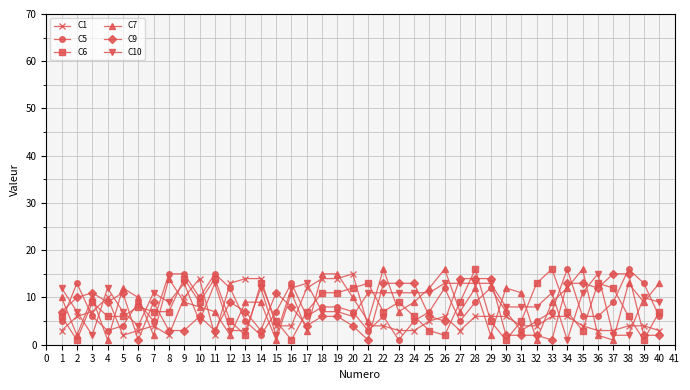

Does the chart display data point markers on the line(s)?

Yes